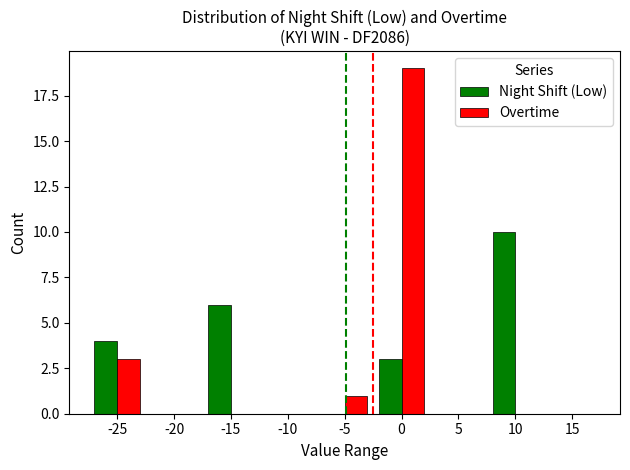

What is the total value across all series at -15?

6